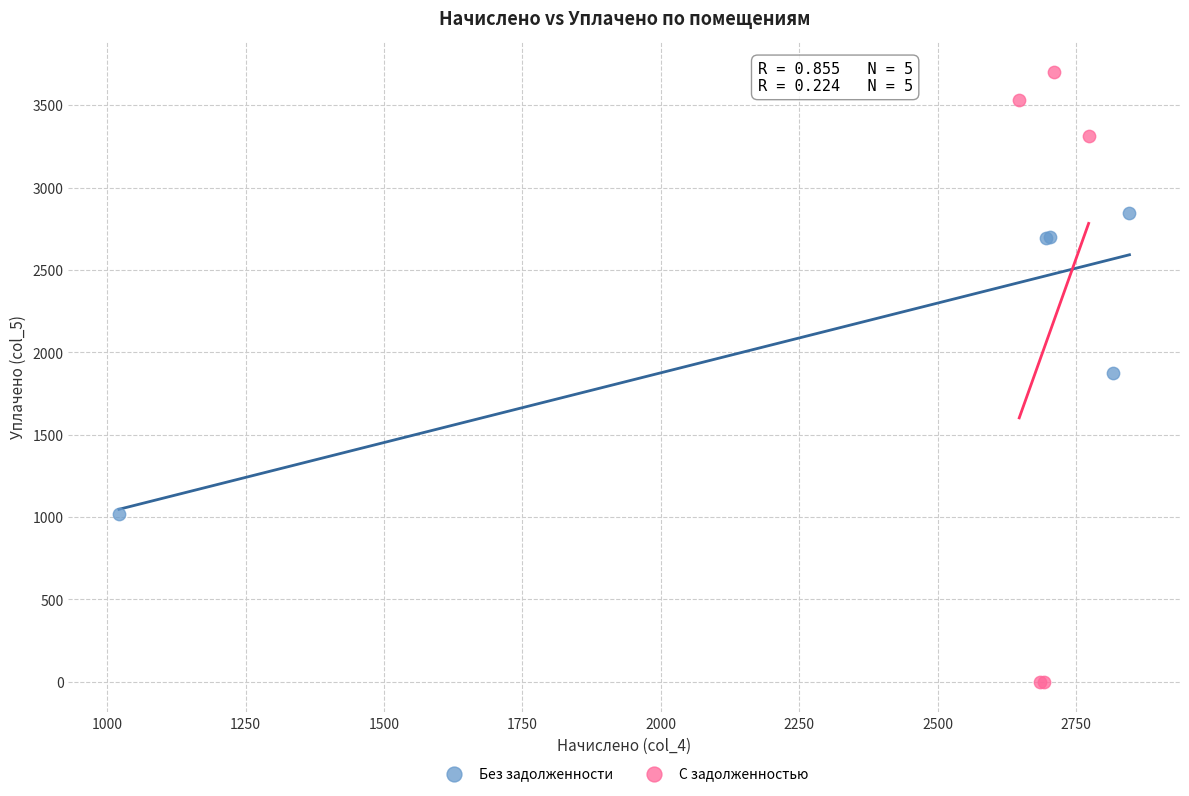

Which series contains the highest Y value?

С задолженностью